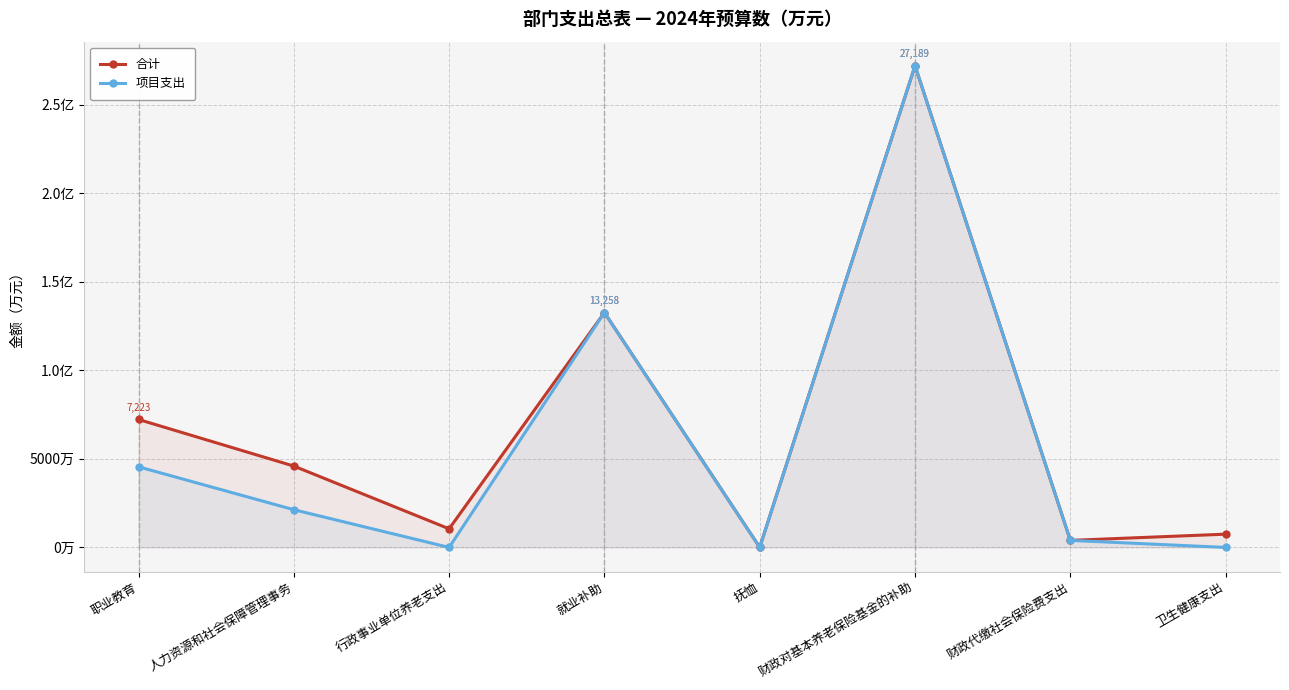

The value of 合计 at 卫生健康支出 is 749.2. True or false?

True